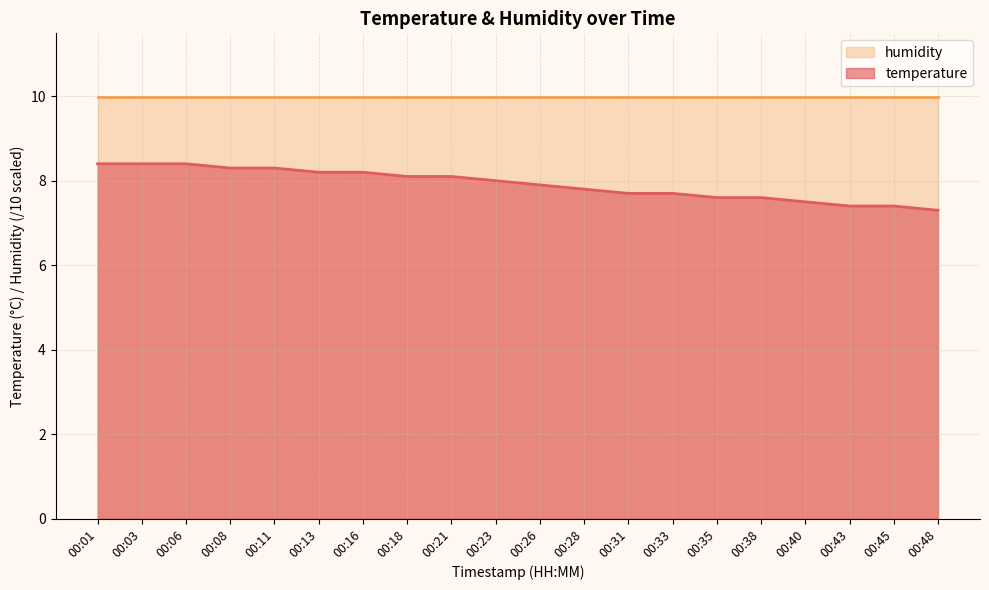

The value at 00:01 is 13.4. True or false?

False